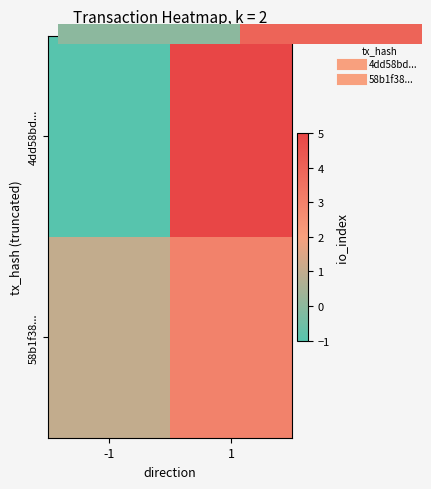

How many data points in 4dd58bd... are less than 5?

1